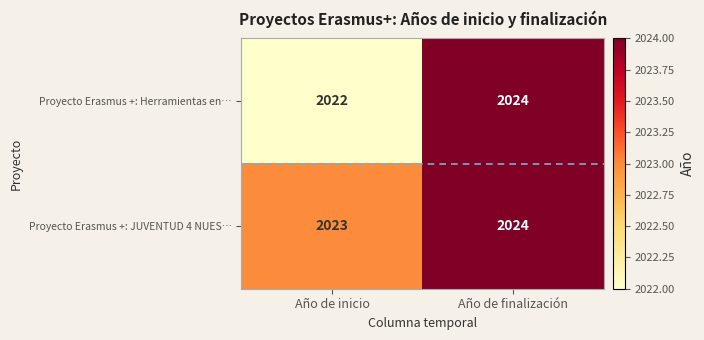

True or false: Proyecto Erasmus +: Herramientas en… has a value of 2907 at Año de inicio.

False